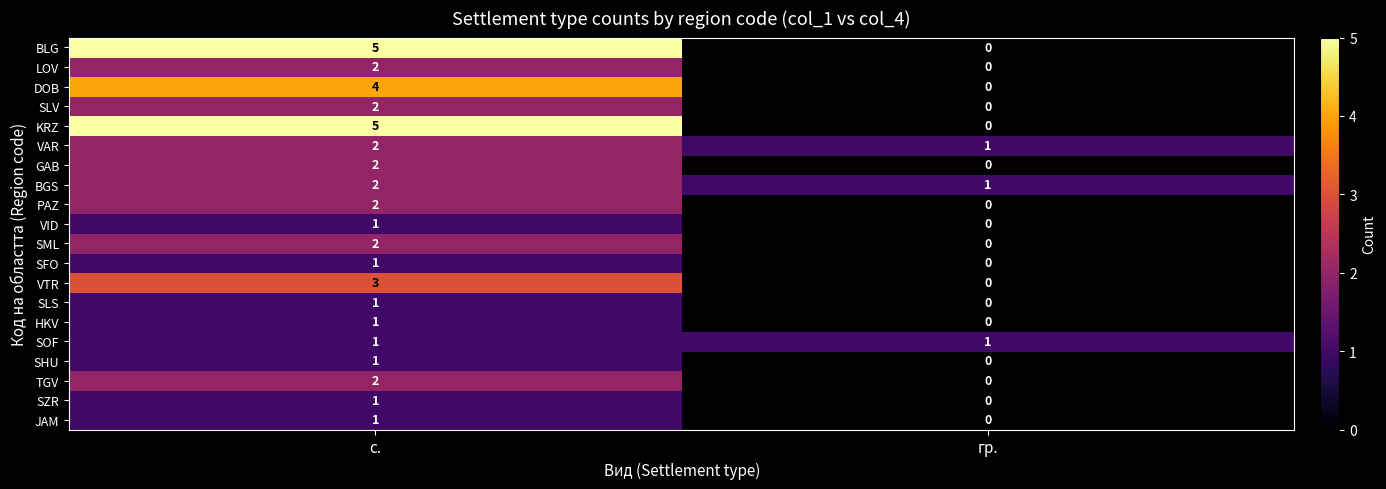

How many categories are shown in the chart?

2